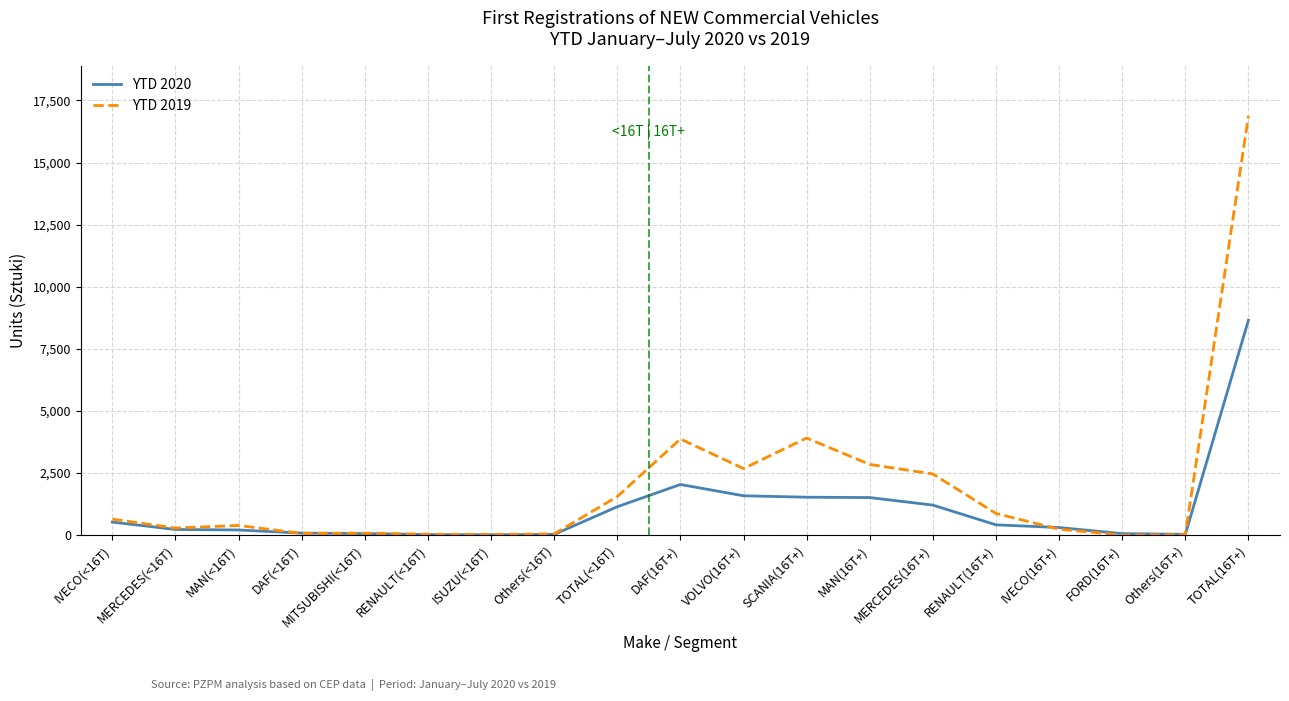

In YTD 2019, how many points are lower than both neighbors (excluding endpoints)?

5